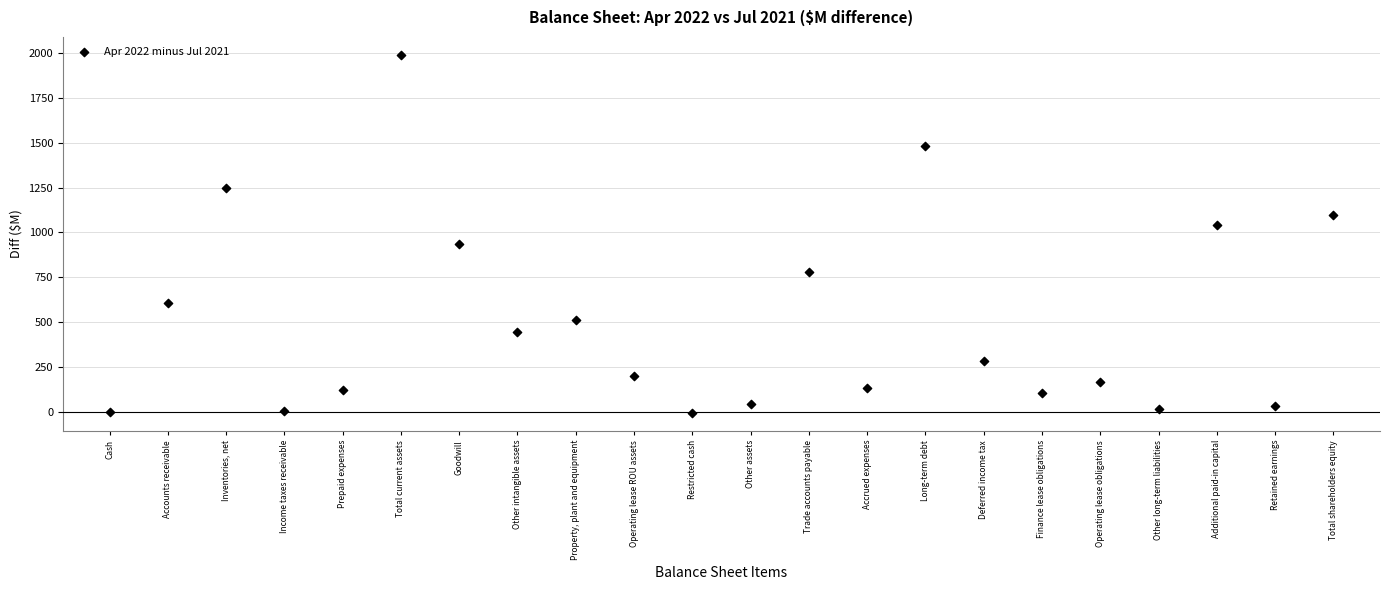

What is the range of Y values (max minus min)?

1992.0